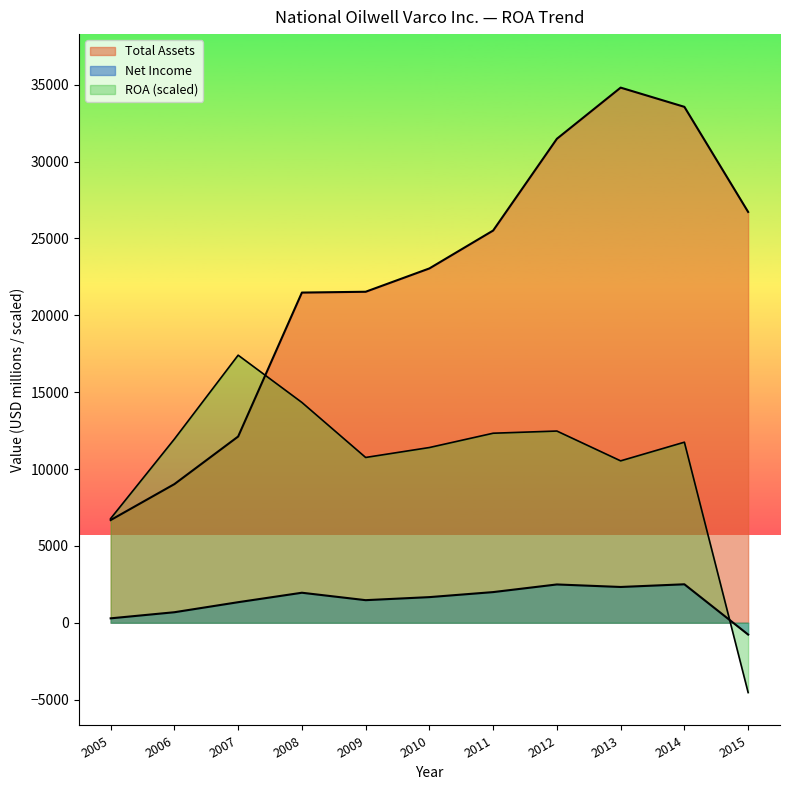

Which series changed the most between 2009 and 2005?

Total Assets